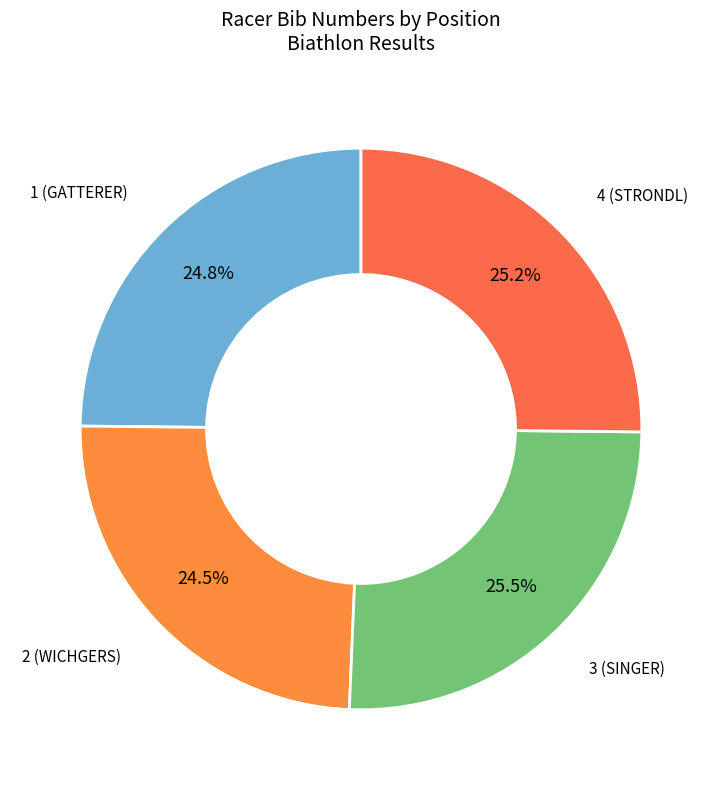

How many slices are in this pie chart?

4